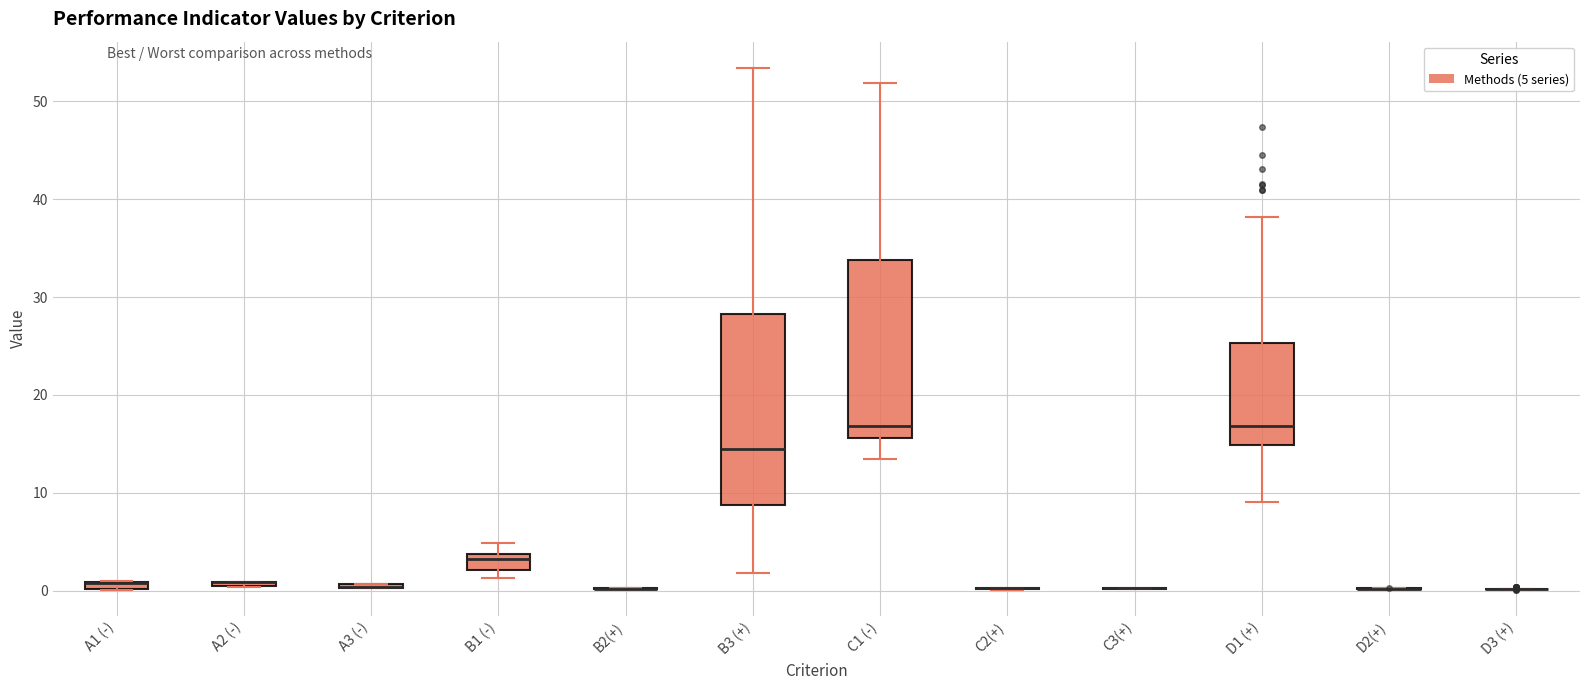

Where is the lower edge of the box for A1 (-) on the y-axis? The values are not printed on the chart, so give them approximately, as read against the axis.

0